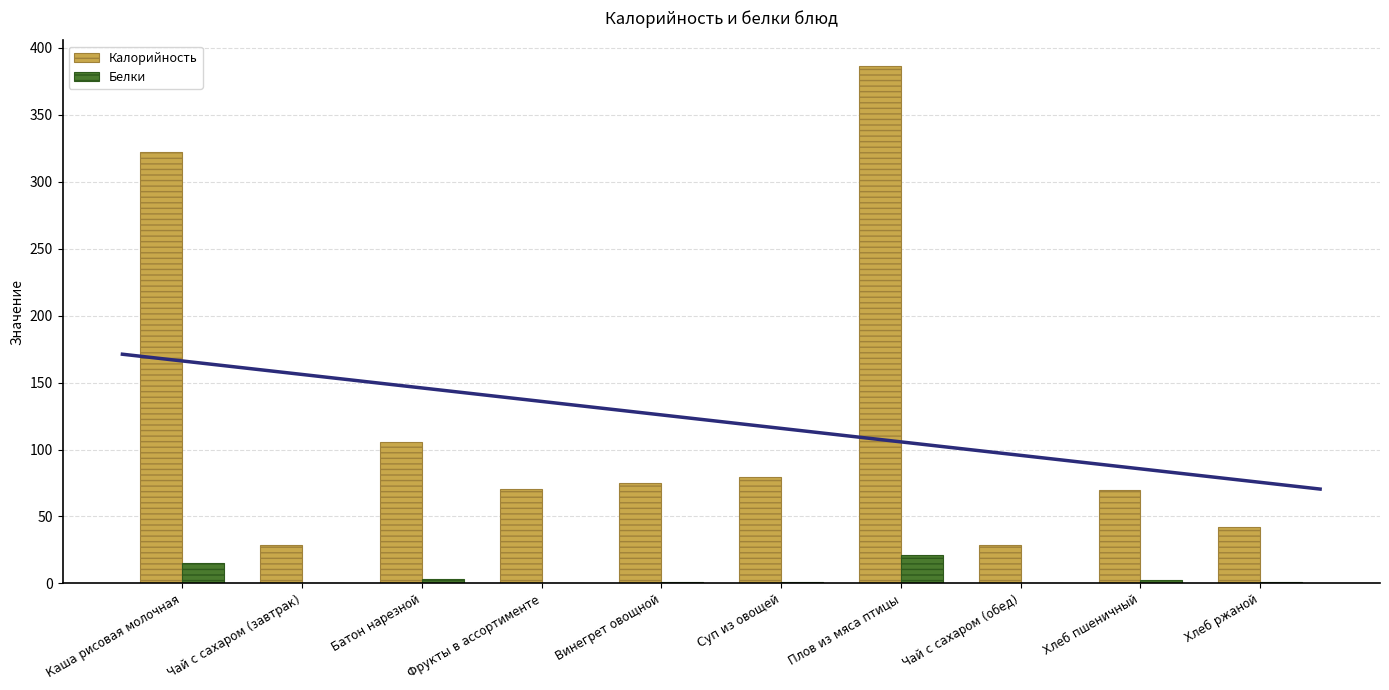

Reading right to left, what are all the values shown in this chart?

Калорийность: Хлеб ржаной=42.0	Хлеб пшеничный=70.1	Чай с сахаром (обед)=28.6	Плов из мяса птицы=386.1	Суп из овощей=79.6	Винегрет овощной=75.1	Фрукты в ассортименте=70.5	Батон нарезной=105.6	Чай с сахаром (завтрак)=28.6	Каша рисовая молочная=321.8
Белки: Хлеб ржаной=1.4	Хлеб пшеничный=2.2	Чай с сахаром (обед)=0.1	Плов из мяса птицы=21.1	Суп из овощей=1.3	Винегрет овощной=0.8	Фрукты в ассортименте=0.6	Батон нарезной=3.0	Чай с сахаром (завтрак)=0.1	Каша рисовая молочная=15.5